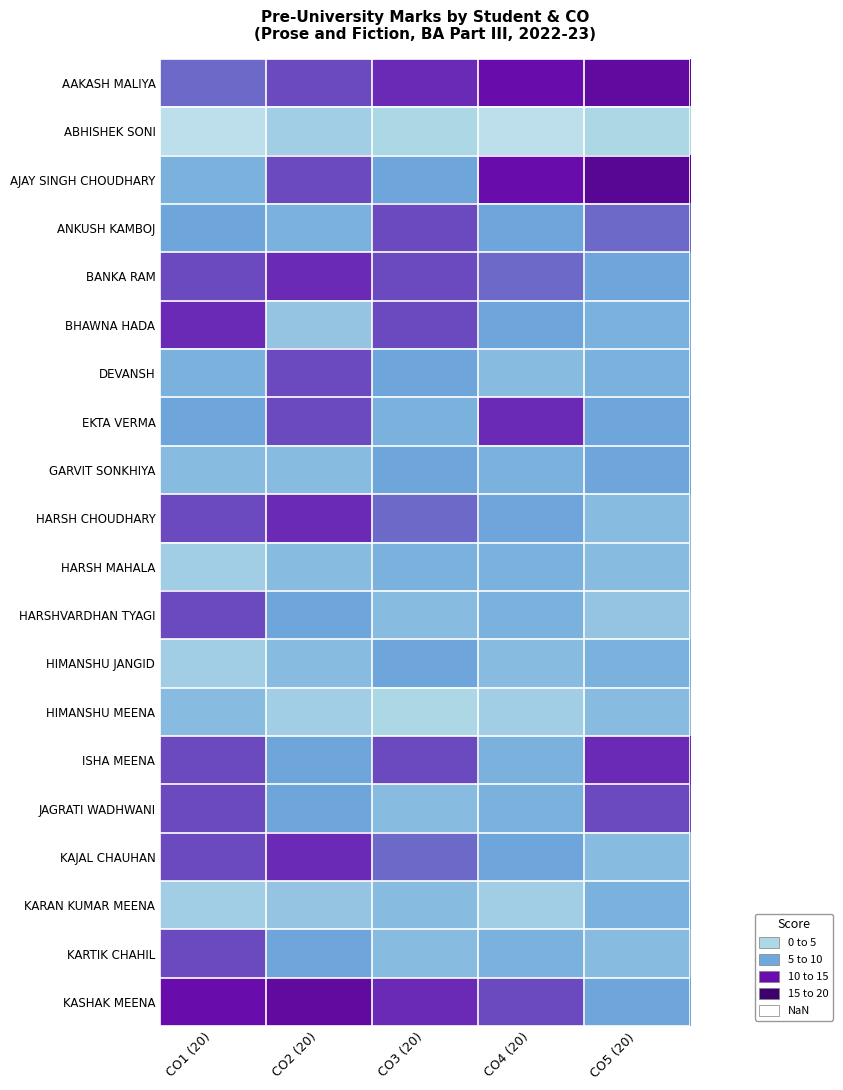

Reading right to left, extract all data points from this chart.

AAKASH MALIYA: CO5 (20)=16	CO4 (20)=15	CO3 (20)=14	CO2 (20)=13	CO1 (20)=12
ABHISHEK SONI: CO5 (20)=5	CO4 (20)=4	CO3 (20)=5	CO2 (20)=6	CO1 (20)=4
AJAY SINGH CHOUDHARY: CO5 (20)=17	CO4 (20)=15	CO3 (20)=10	CO2 (20)=13	CO1 (20)=9
ANKUSH KAMBOJ: CO5 (20)=12	CO4 (20)=10	CO3 (20)=13	CO2 (20)=9	CO1 (20)=10
BANKA RAM: CO5 (20)=10	CO4 (20)=12	CO3 (20)=13	CO2 (20)=14	CO1 (20)=13
BHAWNA HADA: CO5 (20)=9	CO4 (20)=10	CO3 (20)=13	CO2 (20)=7	CO1 (20)=14
DEVANSH: CO5 (20)=9	CO4 (20)=8	CO3 (20)=10	CO2 (20)=13	CO1 (20)=9
EKTA VERMA: CO5 (20)=10	CO4 (20)=14	CO3 (20)=9	CO2 (20)=13	CO1 (20)=10
GARVIT SONKHIYA: CO5 (20)=10	CO4 (20)=9	CO3 (20)=10	CO2 (20)=8	CO1 (20)=8
HARSH CHOUDHARY: CO5 (20)=8	CO4 (20)=10	CO3 (20)=12	CO2 (20)=14	CO1 (20)=13
HARSH MAHALA: CO5 (20)=8	CO4 (20)=9	CO3 (20)=9	CO2 (20)=8	CO1 (20)=6
HARSHVARDHAN TYAGI: CO5 (20)=7	CO4 (20)=9	CO3 (20)=8	CO2 (20)=10	CO1 (20)=13
HIMANSHU JANGID: CO5 (20)=9	CO4 (20)=8	CO3 (20)=10	CO2 (20)=8	CO1 (20)=6
HIMANSHU MEENA: CO5 (20)=8	CO4 (20)=6	CO3 (20)=5	CO2 (20)=6	CO1 (20)=8
ISHA MEENA: CO5 (20)=14	CO4 (20)=9	CO3 (20)=13	CO2 (20)=10	CO1 (20)=13
JAGRATI WADHWANI: CO5 (20)=13	CO4 (20)=9	CO3 (20)=8	CO2 (20)=10	CO1 (20)=13
KAJAL CHAUHAN: CO5 (20)=8	CO4 (20)=10	CO3 (20)=12	CO2 (20)=14	CO1 (20)=13
KARAN KUMAR MEENA: CO5 (20)=9	CO4 (20)=6	CO3 (20)=8	CO2 (20)=7	CO1 (20)=6
KARTIK CHAHIL: CO5 (20)=8	CO4 (20)=9	CO3 (20)=8	CO2 (20)=10	CO1 (20)=13
KASHAK MEENA: CO5 (20)=10	CO4 (20)=13	CO3 (20)=14	CO2 (20)=16	CO1 (20)=15